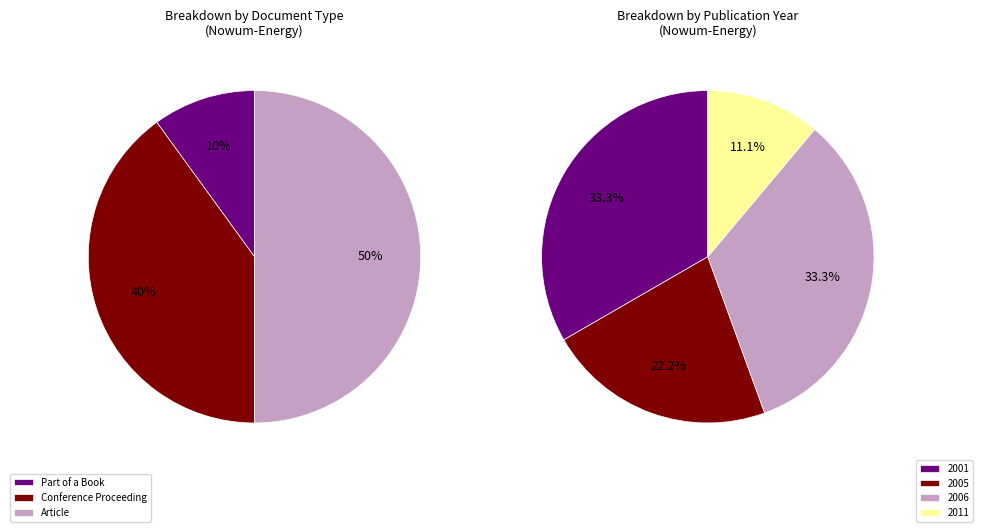

Is there any slice that represents more than half of the pie?

No